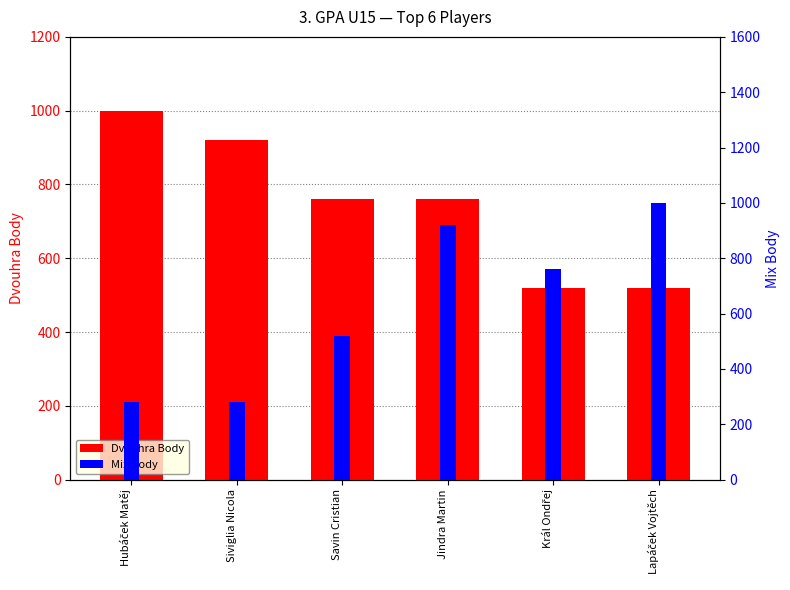

Reading left to right, extract all data points from this chart.

Dvouhra Body: Hubáček Matěj=1000	Siviglia Nicola=920	Savin Cristian=760	Jindra Martin=760	Král Ondřej=520	Lapáček Vojtěch=520
Mix Body: Hubáček Matěj=280	Siviglia Nicola=280	Savin Cristian=520	Jindra Martin=920	Král Ondřej=760	Lapáček Vojtěch=1000